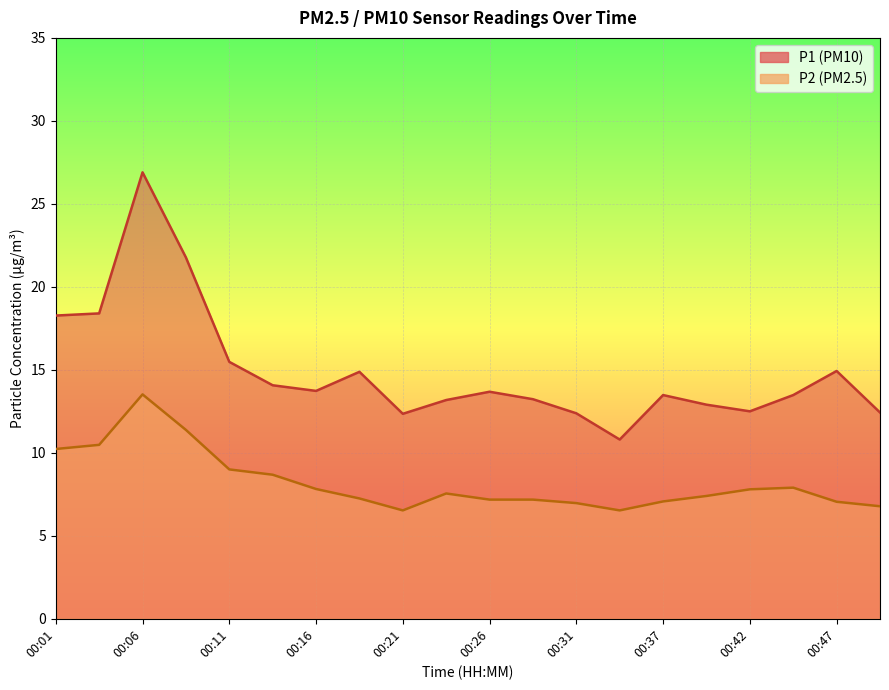

True or false: P2 and P1 cross at least once.

False